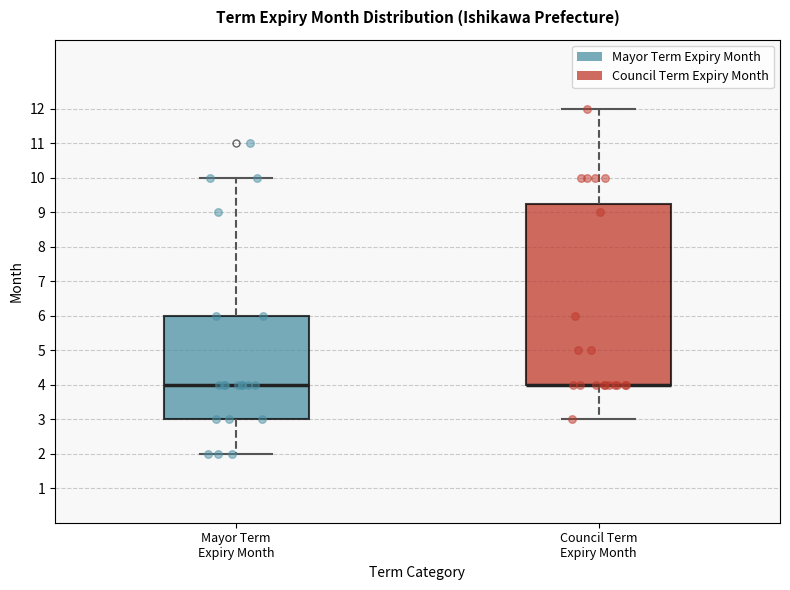

Which box is the tallest, from its lower edge to its upper edge?

Council Term Expiry Month